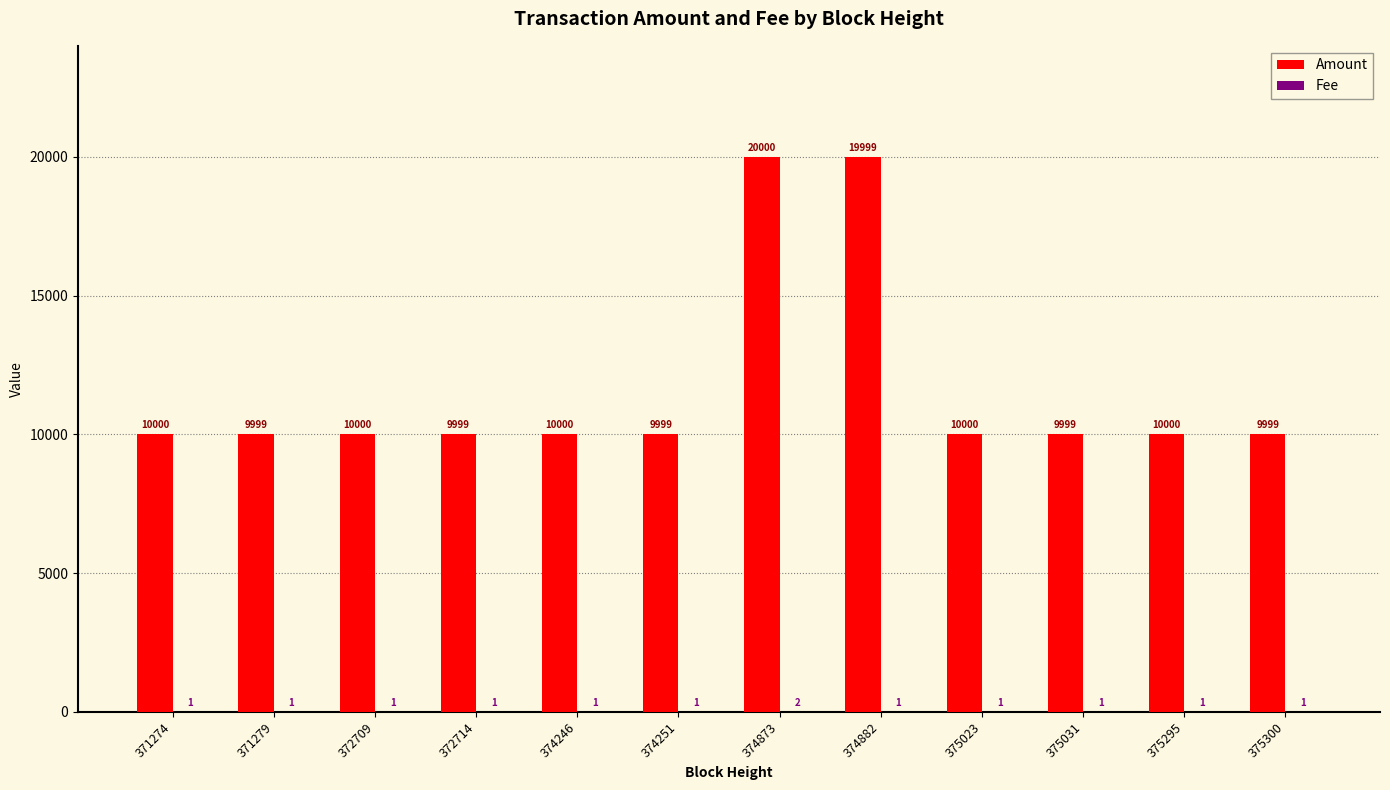

True or false: Amount has a value of 9999 at 372714.

True